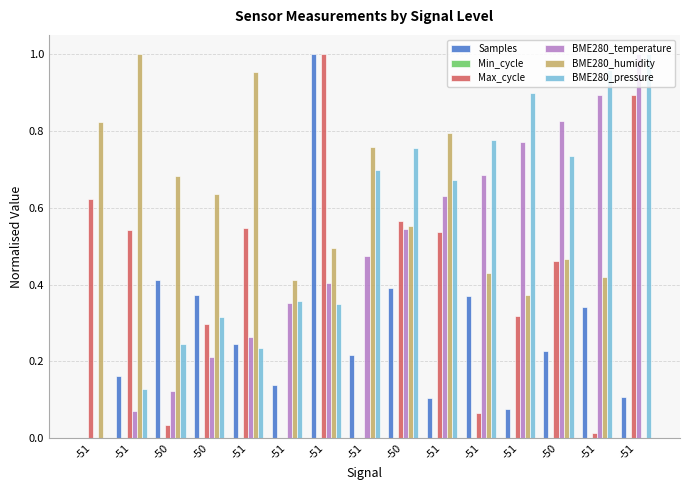

Are the bars grouped side by side (vs. stacked)?

Yes